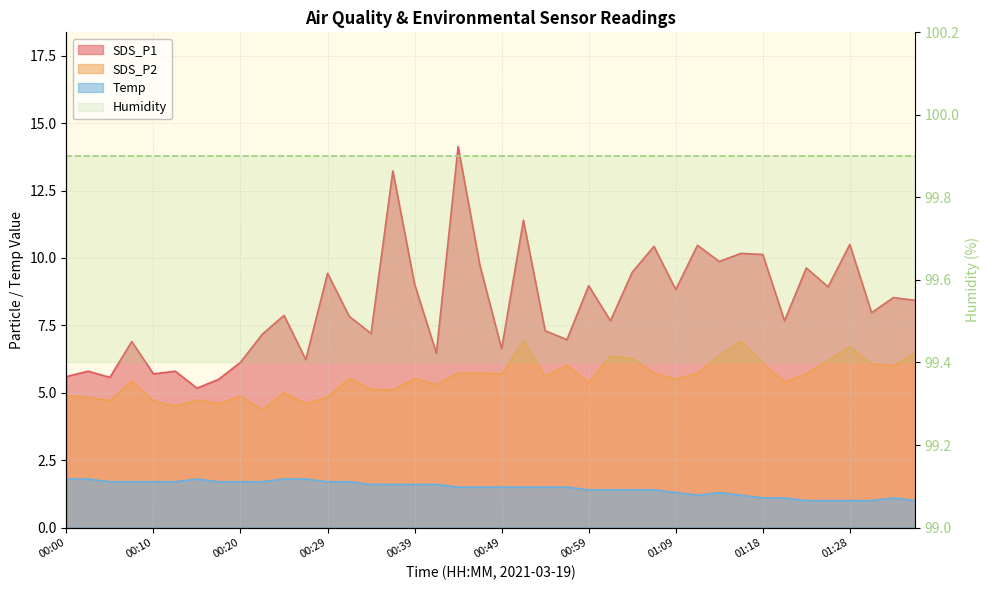

What is the difference between the maximum and minimum values in the SDS_P1 series?

9.0